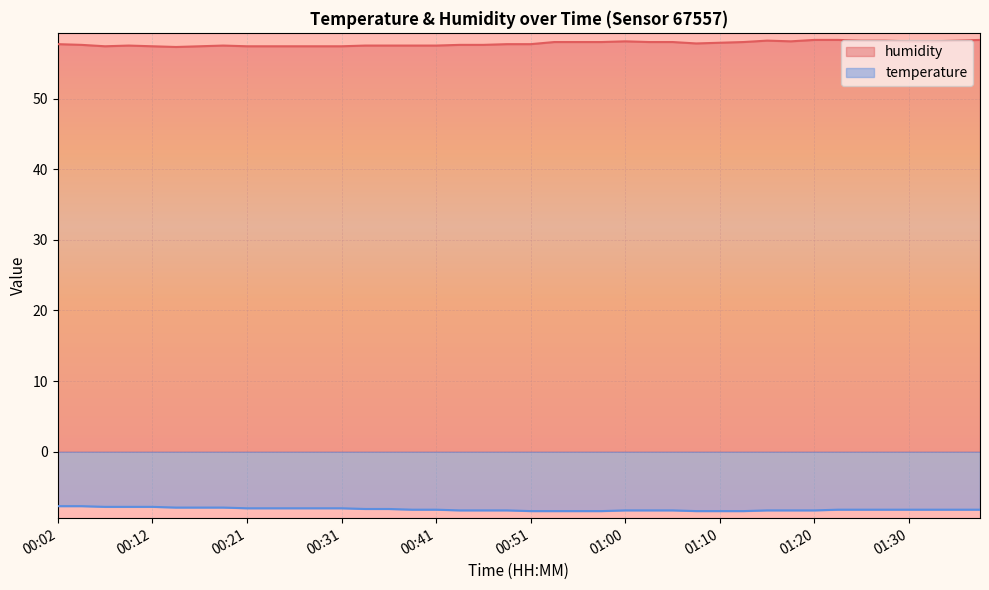

Where is temperature nearest to the value -8?

00:21